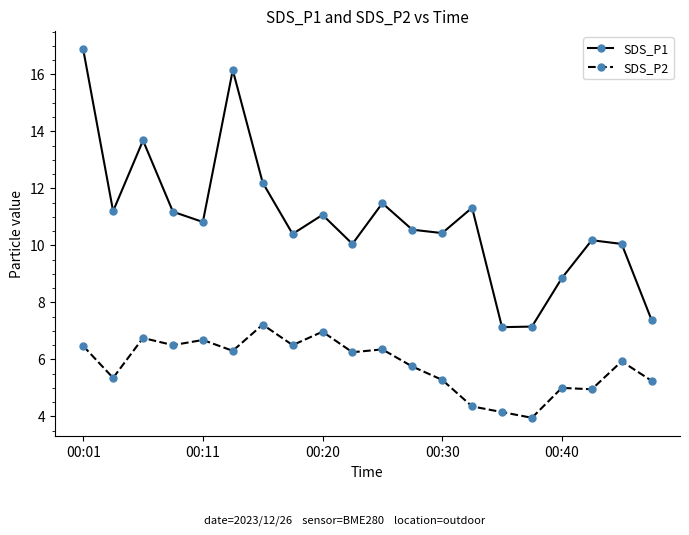

What is the difference between the maximum and second lowest values in the SDS_P1 series?

9.7